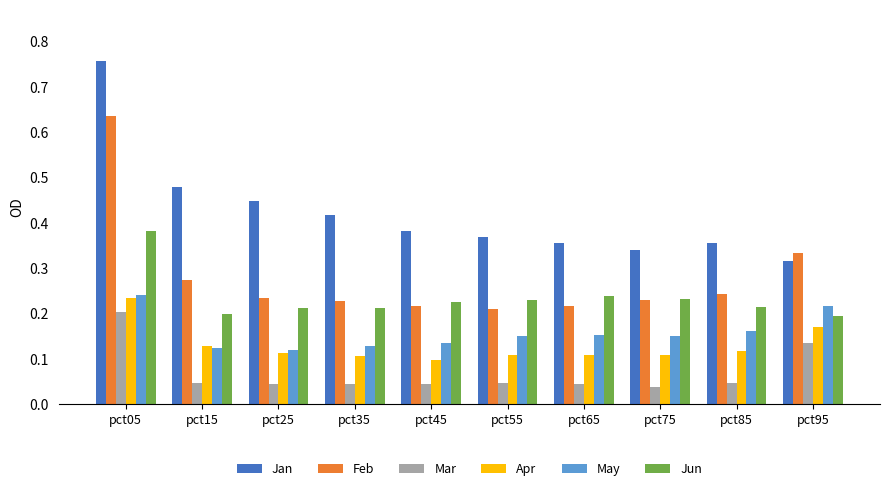

What are all the series names shown in the legend?

Jan, Feb, Mar, Apr, May, Jun